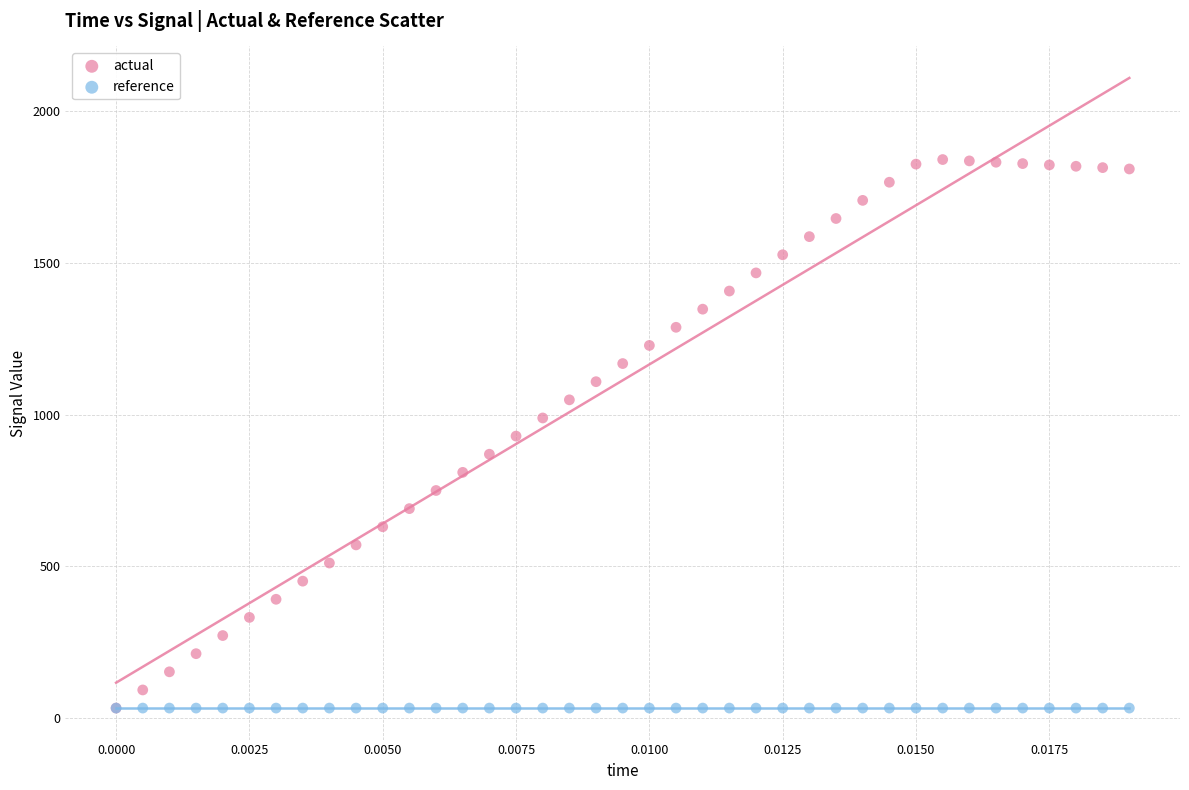

What are all the series names shown in the legend?

actual, reference